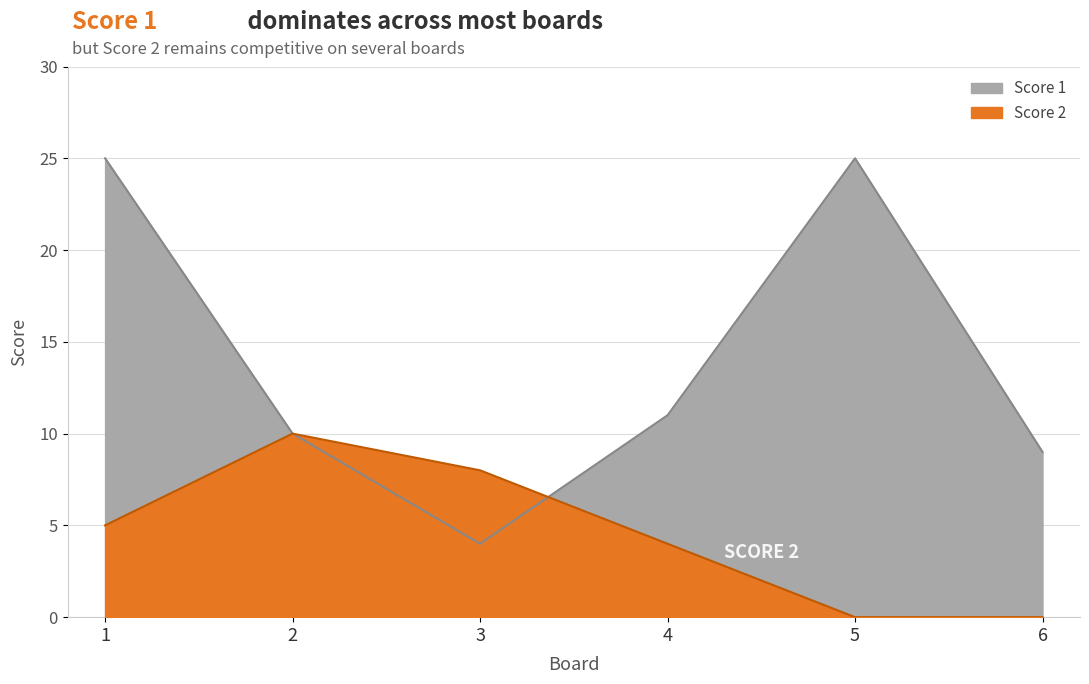

Reading left to right, transcribe all the data shown in this chart.

Score 1: 25	10	4	11	25	9
Score 2: 5	10	8	4	0	0